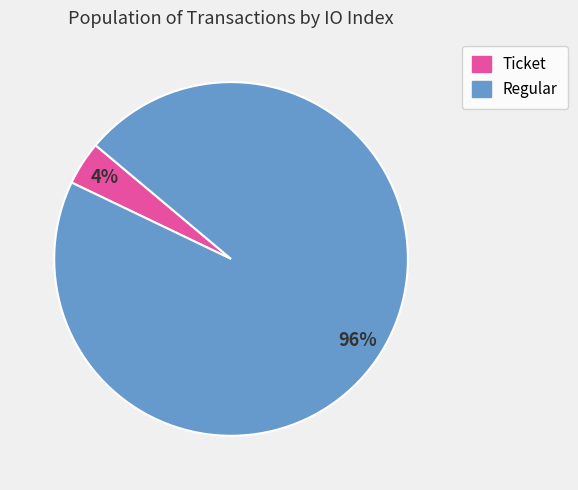

Count the number of slices in the pie.

2